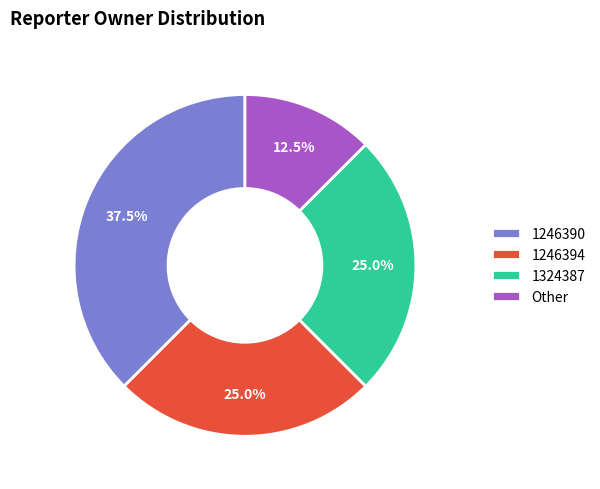

To the nearest percent, what is the average slice percentage?

25%